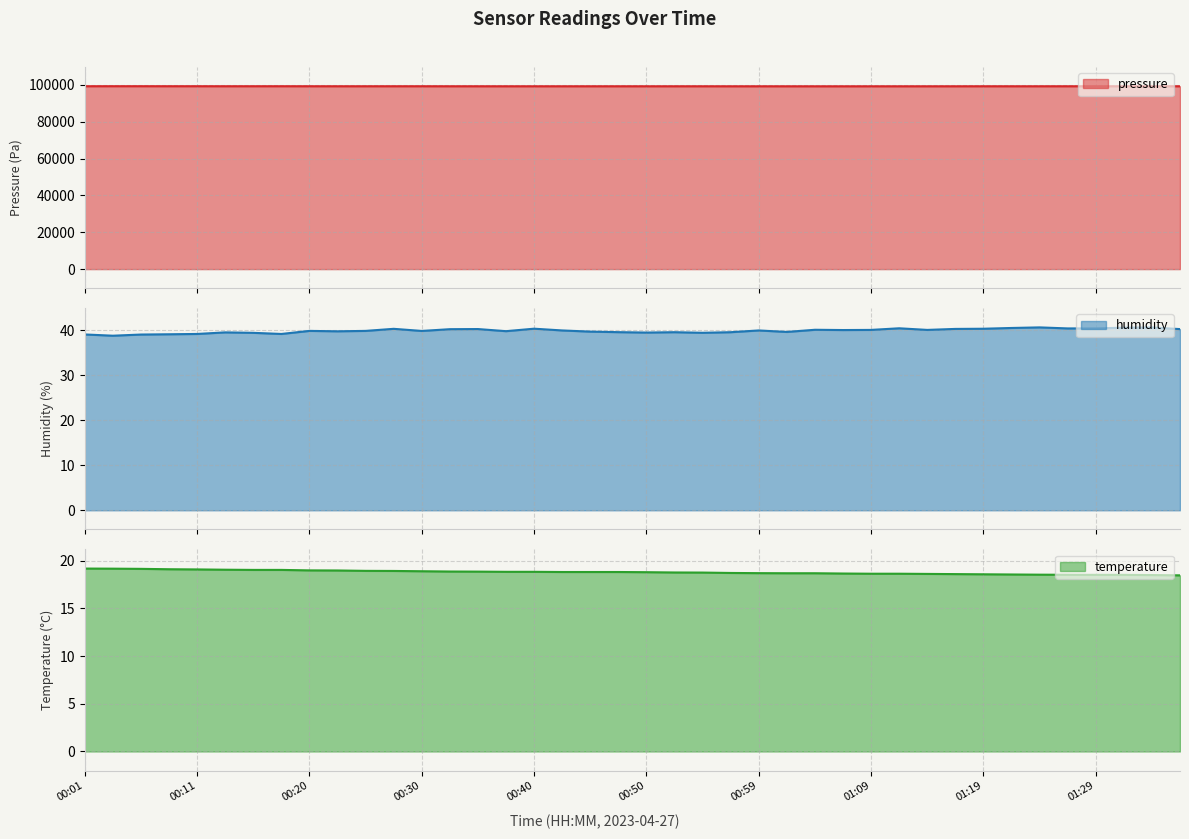

What value does the pressure series have at 01:29?

99202.2